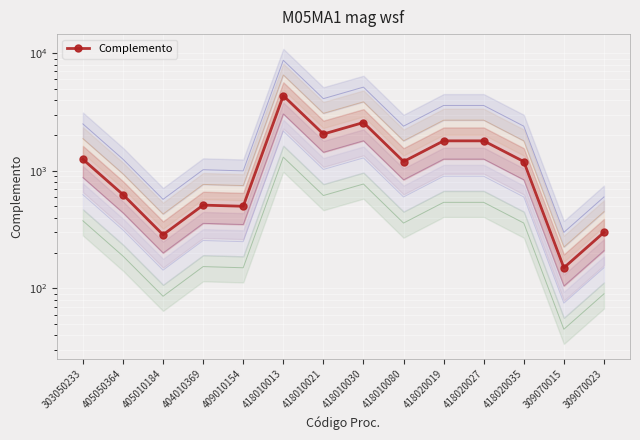

List the labels in order of value, largest first.

418010013, 418010030, 418010021, 418020019, 418020027, 303050233, 418010080, 418020035, 405050364, 404010369, 409010154, 309070023, 405010184, 309070015